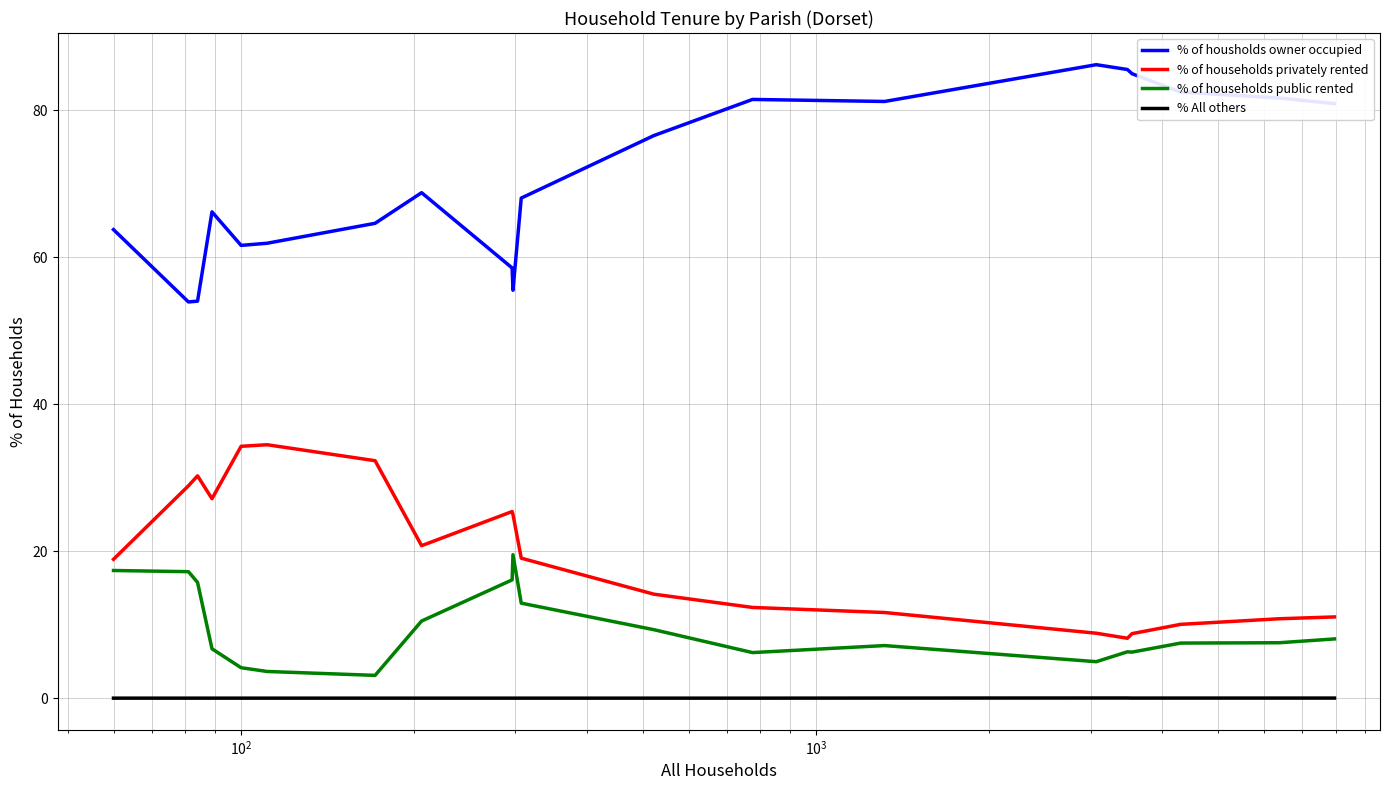

Rank the series by their maximum value, from lowest to highest.

% All others, % of households public rented, % of households privately rented, % of housholds owner occupied